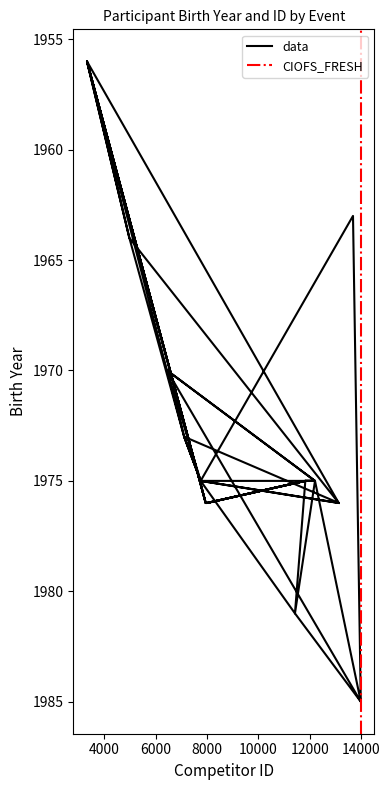

Reading left to right, transcribe all the data shown in this chart.

1975	1973	1964	1956	1976	1976	1975	1981	1975	1970	1975	1976	1956	1976	1976	1975	1975	1975	1973	1956	1976	1976	1975	1975	1970	1985	1963	1975	1973	1976	1964	1956	1976	1976	1975	1975	1985	1981	1975	1976